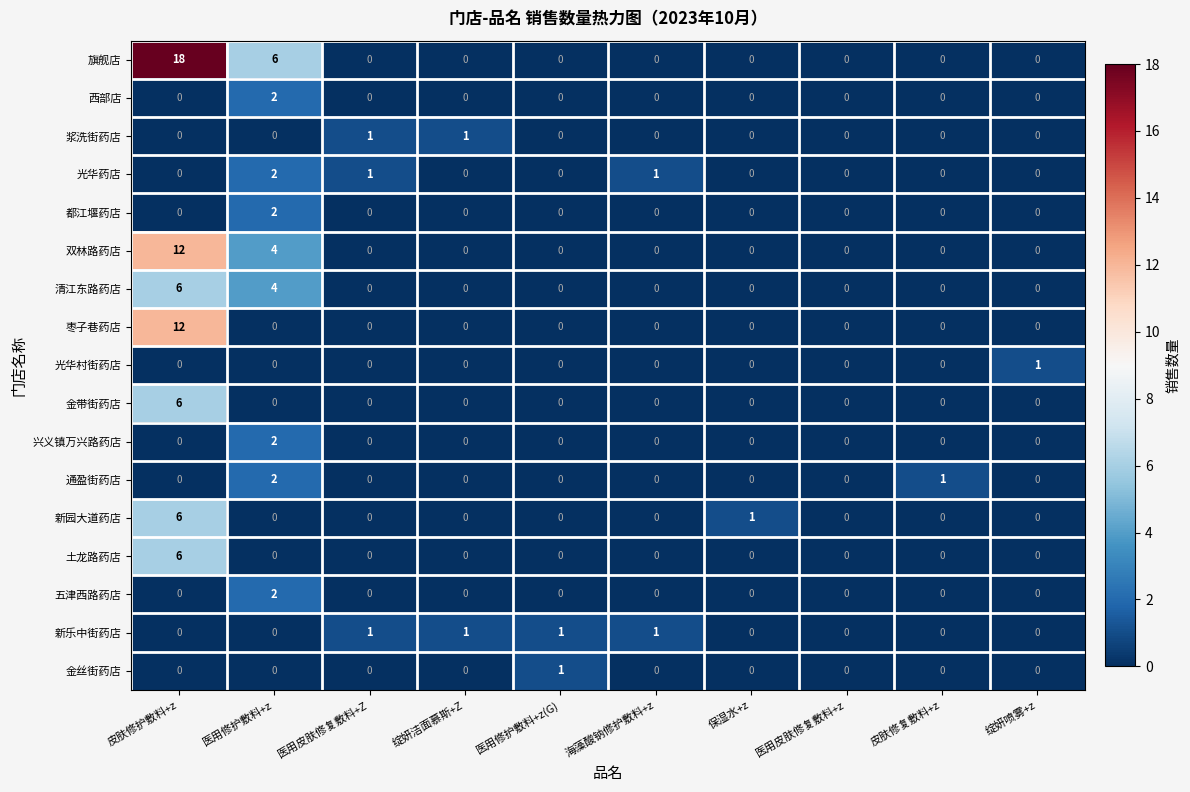

How many 通盈街药店 values are between 0 and 1?

9